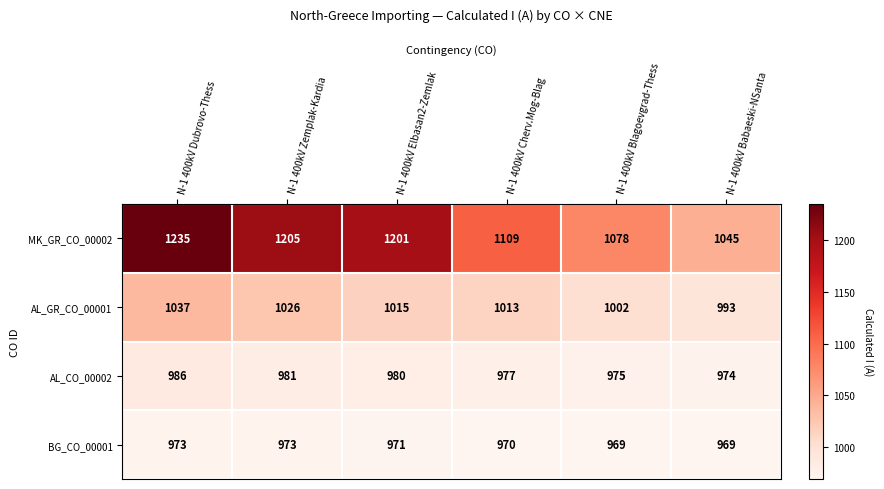

What is the difference between the highest and lowest values at N-1 400kV Zemplak-Kardia?

232